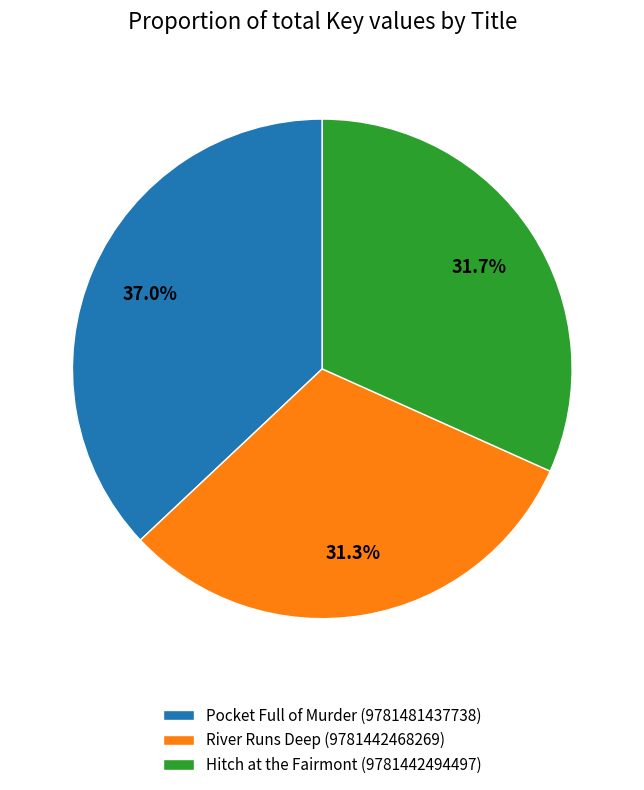

Which has a higher value, Pocket Full of Murder (9781481437738) or Hitch at the Fairmont (9781442494497)?

Pocket Full of Murder (9781481437738)